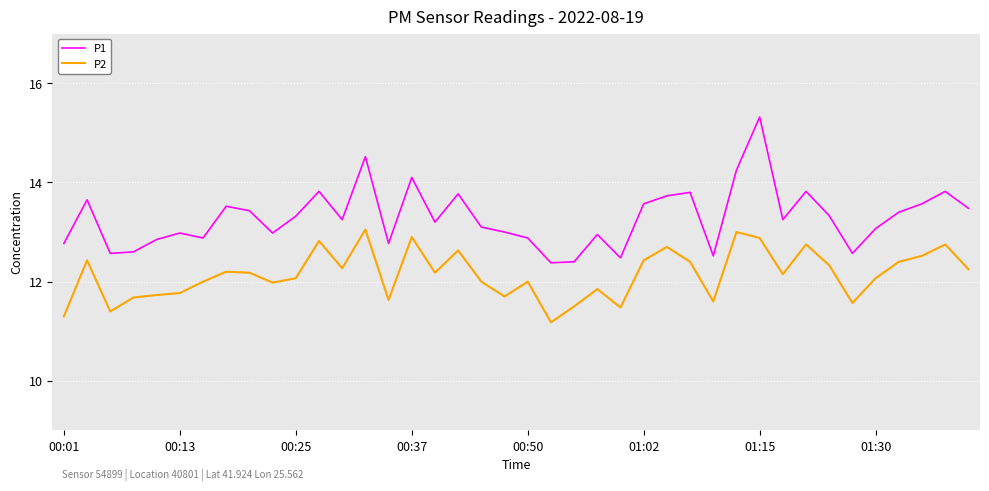

What is the difference between the maximum and minimum values in the P1 series?

2.9